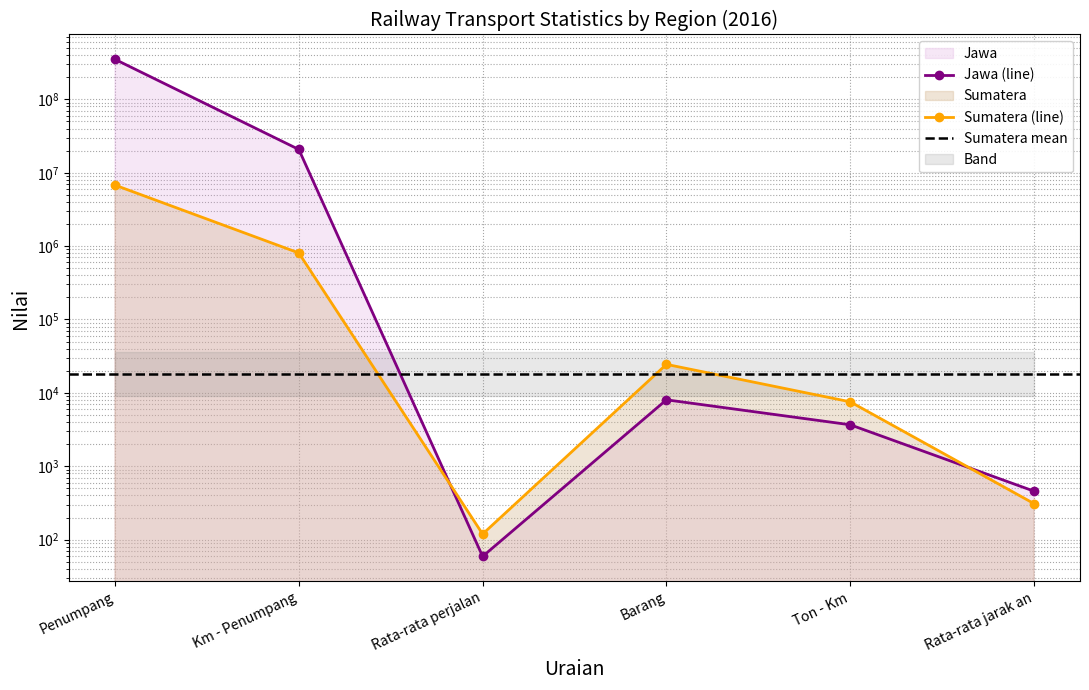

Read the Jawa value at Barang, to the nearest 10.

8040